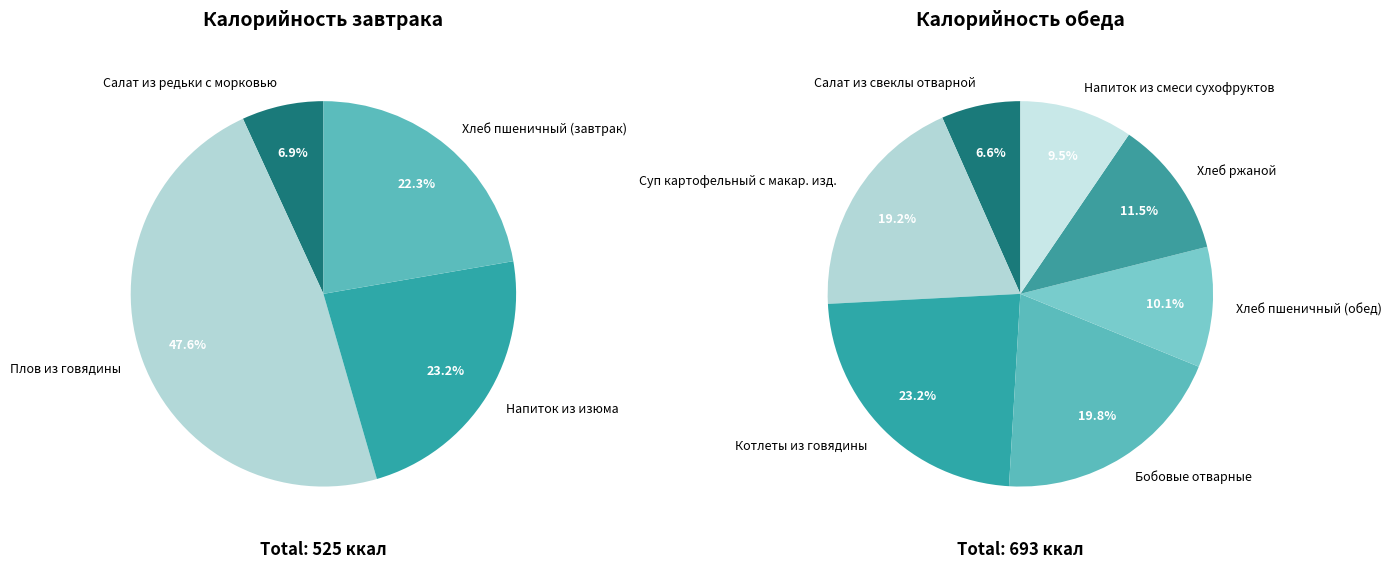

How much of the chart is everything except Завтрак?

56.9%